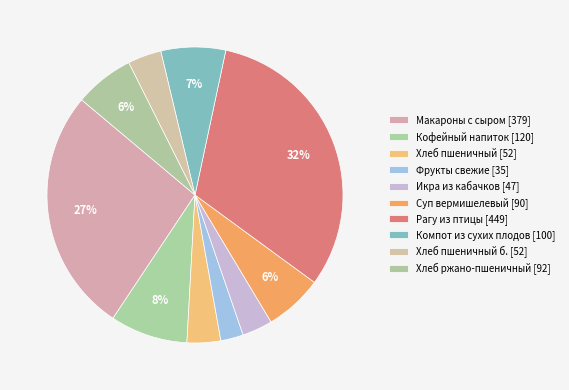

How many segments does this pie chart have?

10